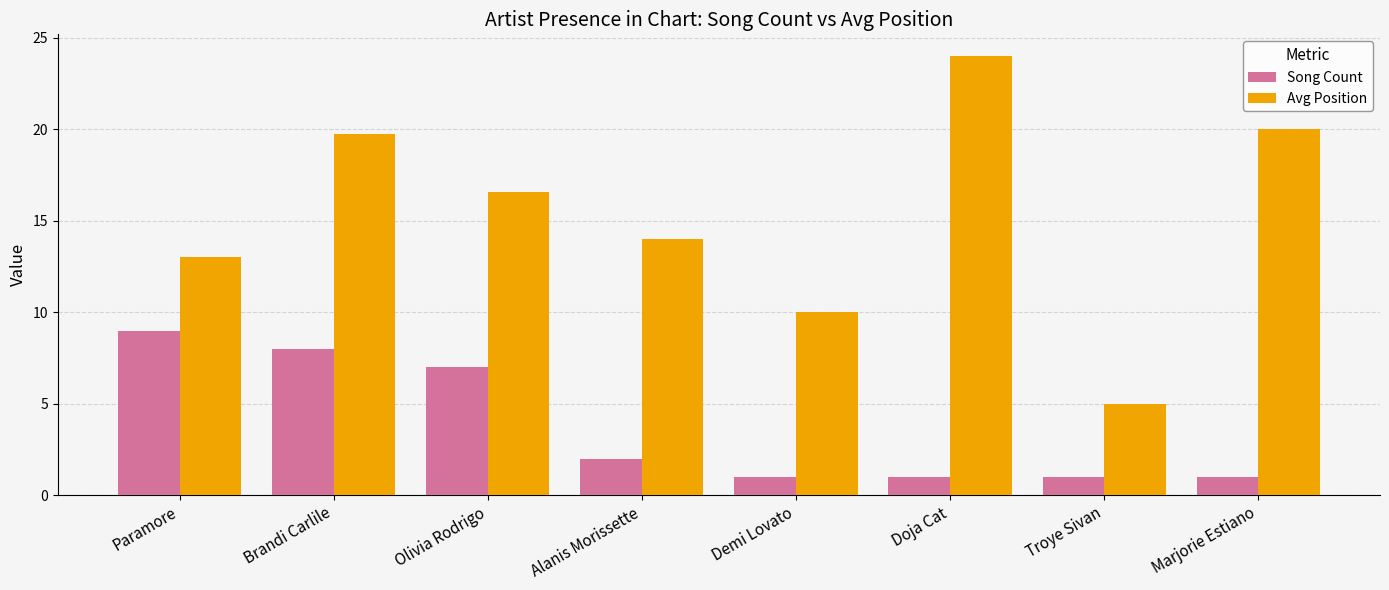

What is the label of the 2nd bar from the left?

Brandi Carlile